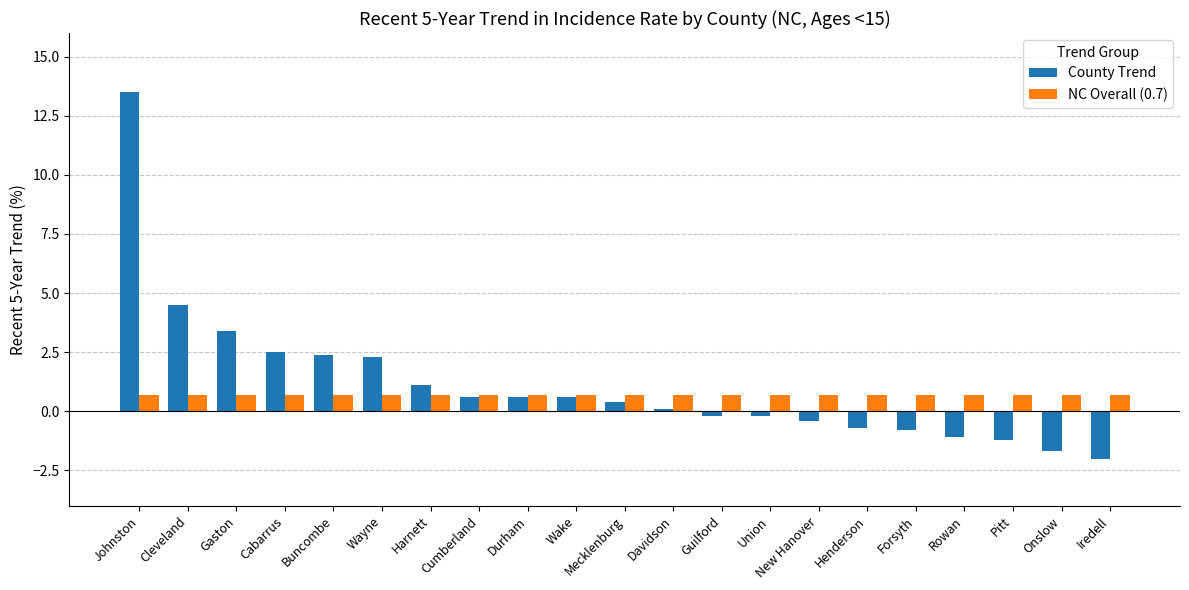

Is the value of County Trend at Forsyth greater than the value of NC Overall (0.7) at Union?

No